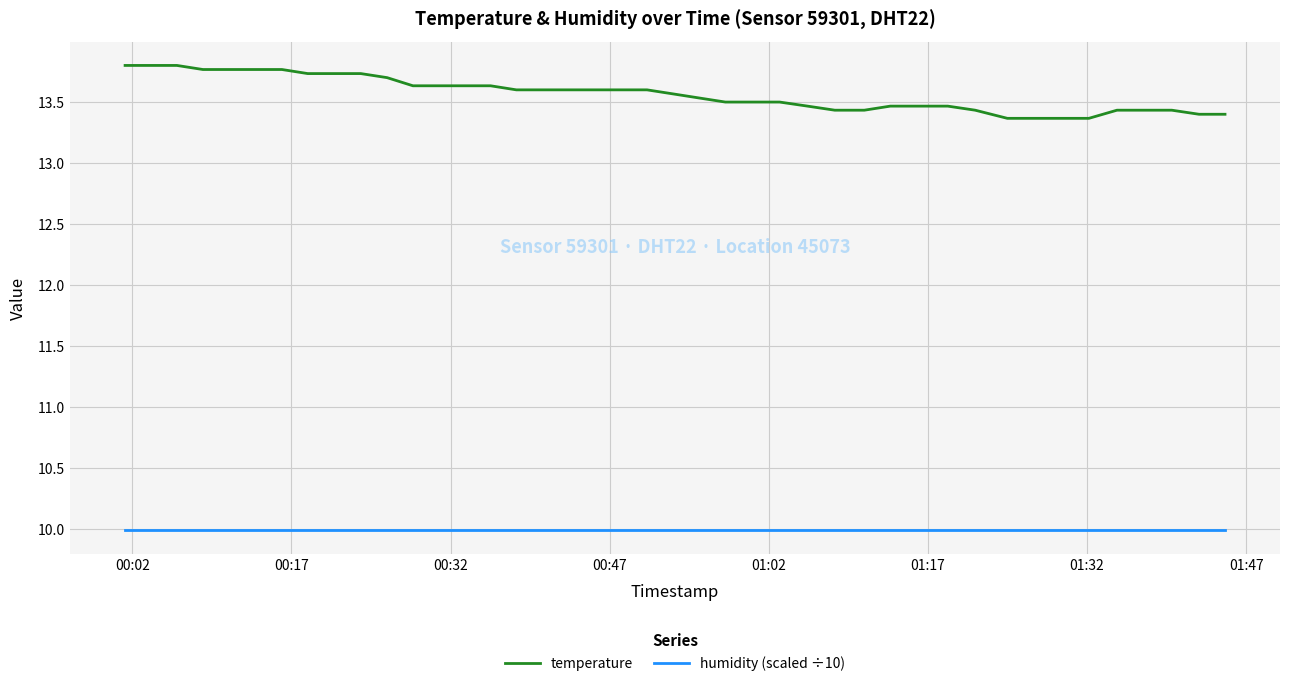

Which series has the largest total across all categories?

temperature